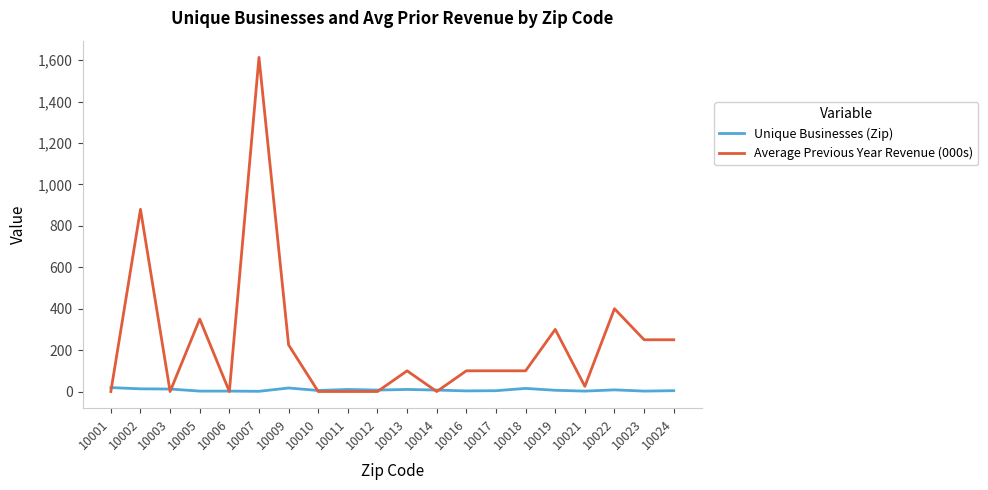

The value of Average Previous Year Revenue (000s) at 10023 is 415. True or false?

False